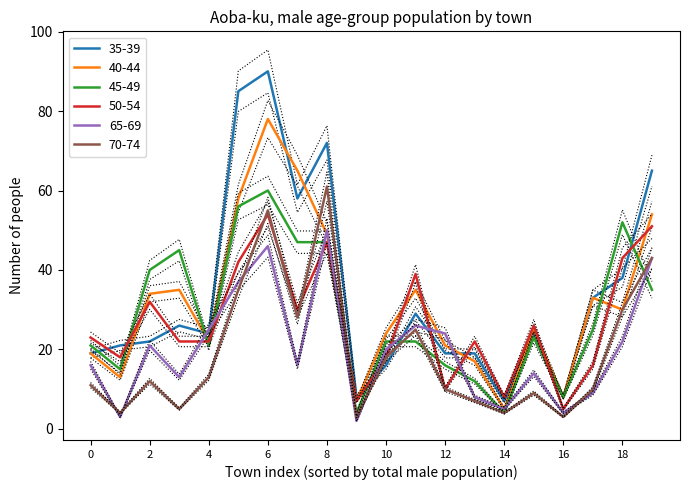

True or false: 45-49 has a value of 52 at 18.

True